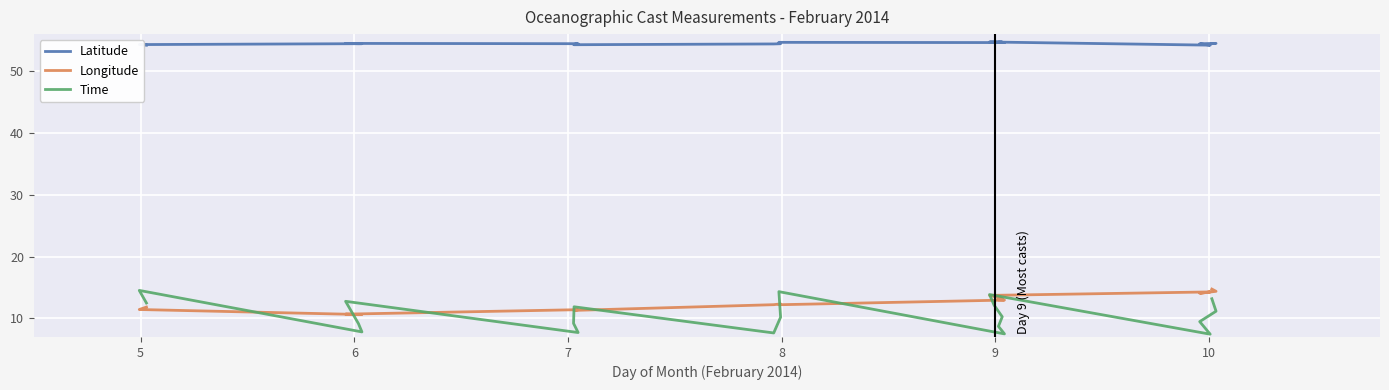

What is the greatest value displayed?

54.7